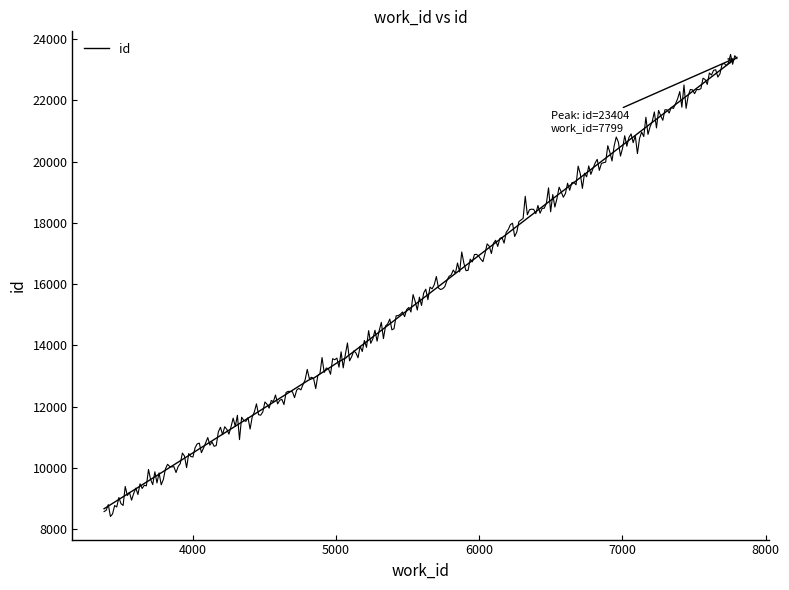

True or false: the data has more than 1 interior local peaks.

False